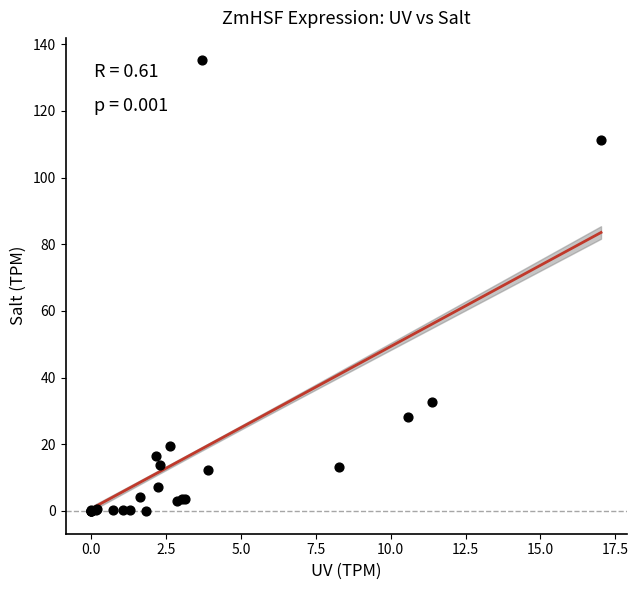

What Y value in the scatter plot is closest to 67?

32.5